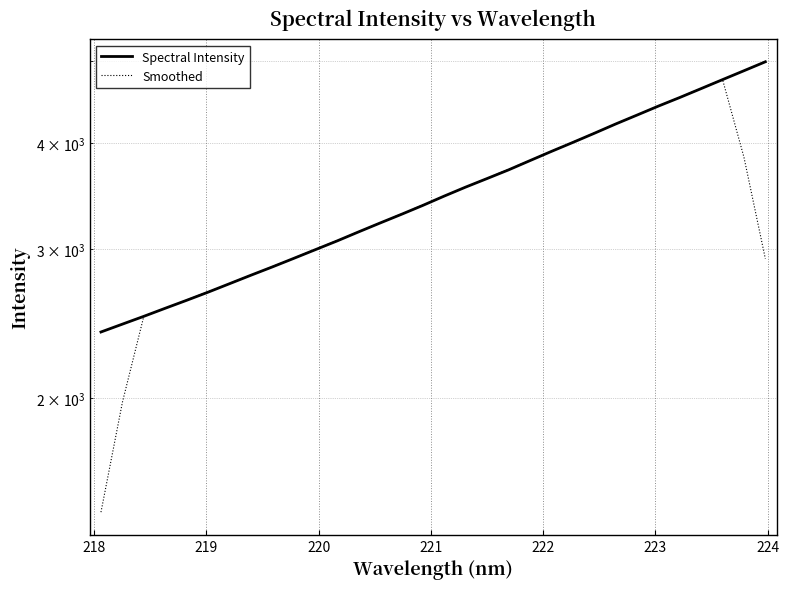

How many data points in Smoothed are less than 3378?

16